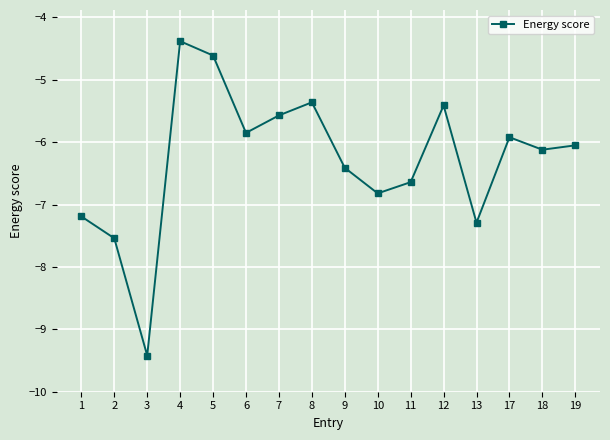

True or false: the data shows -3.2 at 7.

False